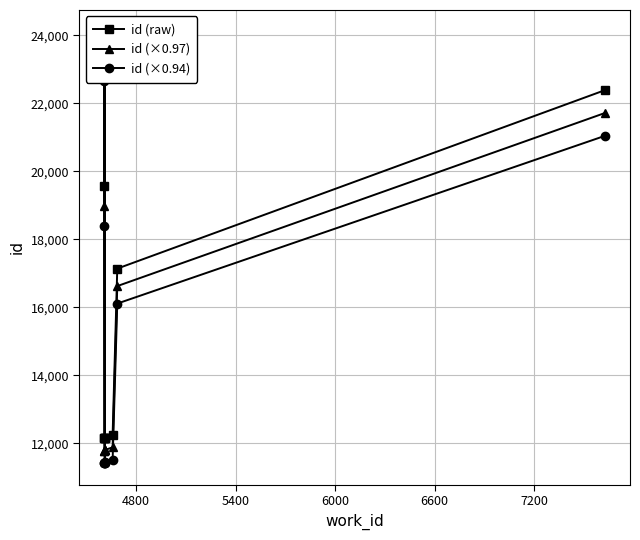

What is the sum of the id (×0.94) values at 6000 and 6600?

34089.1